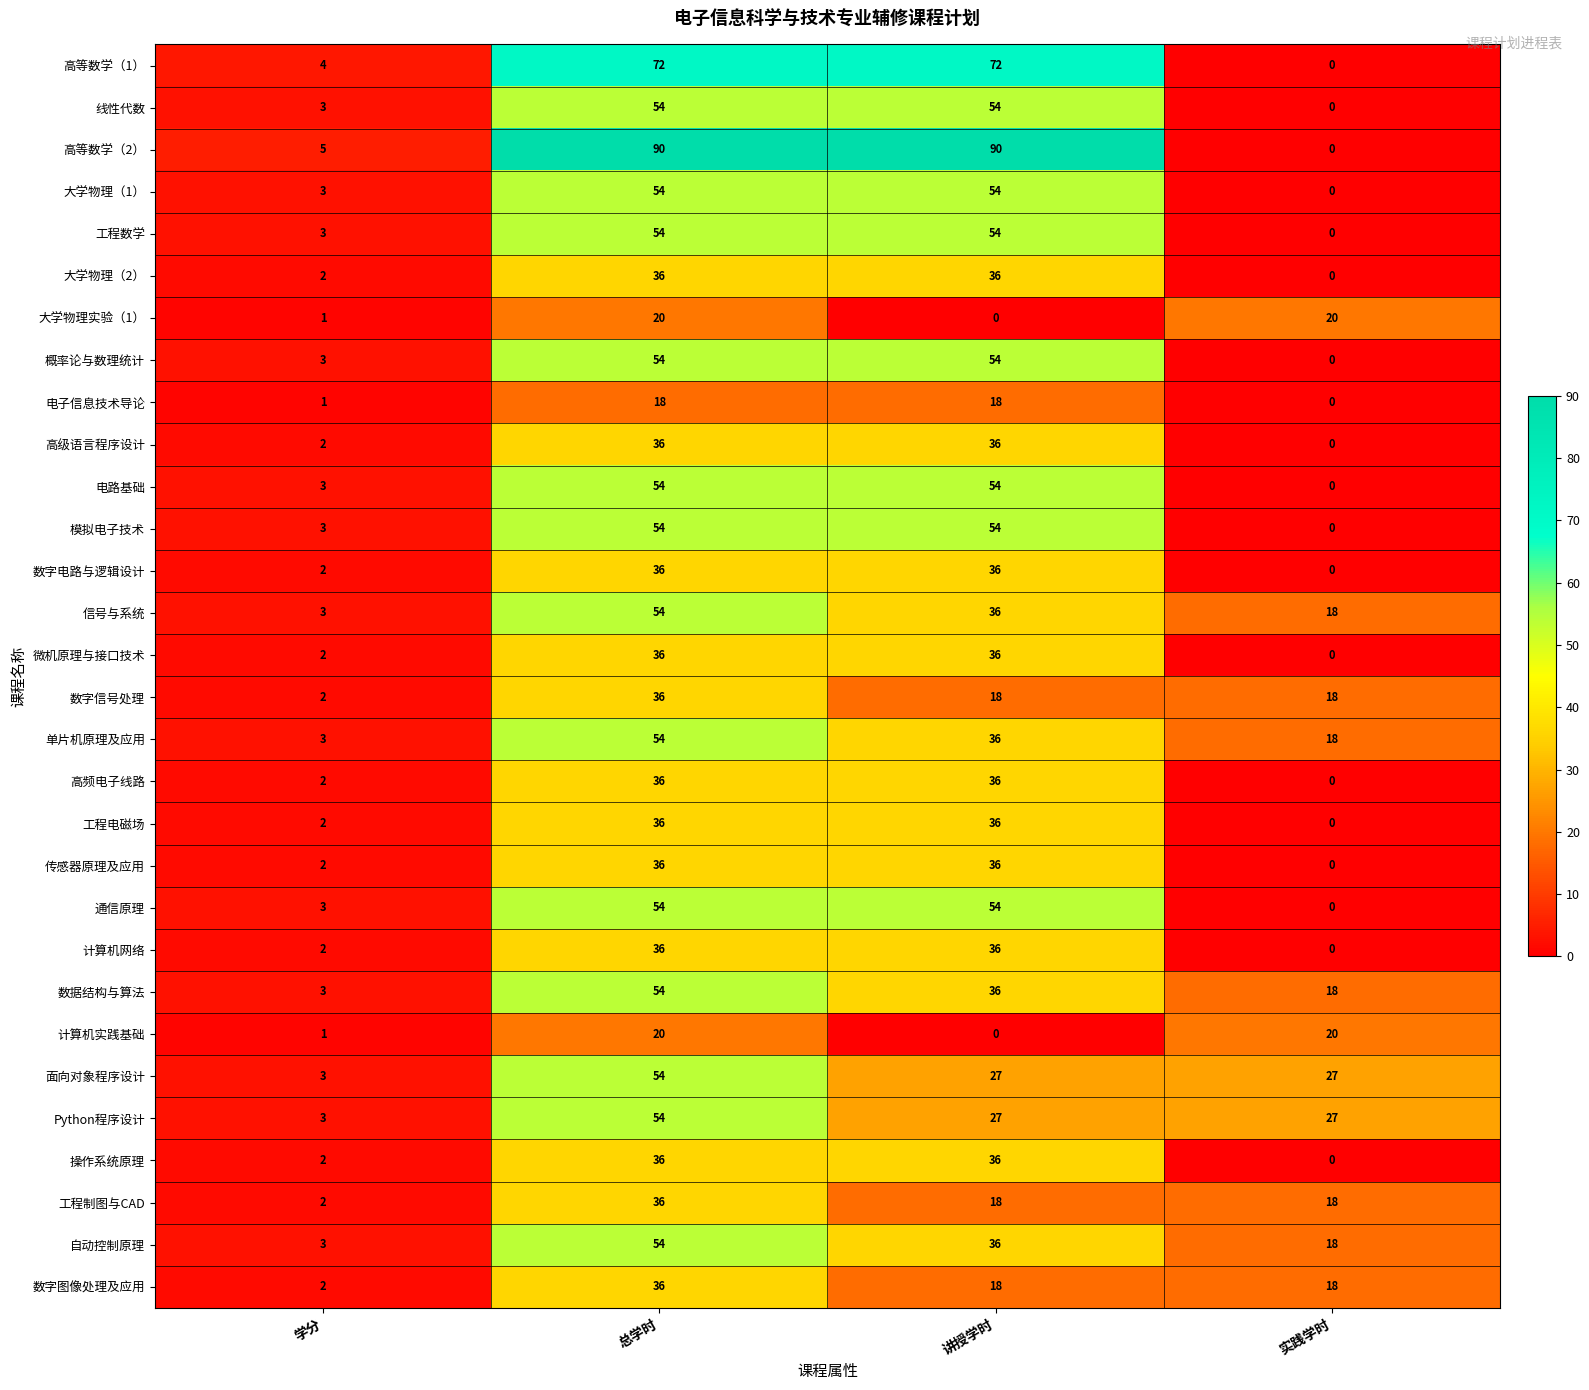

What is the maximum value for 大学物理（1）?

54